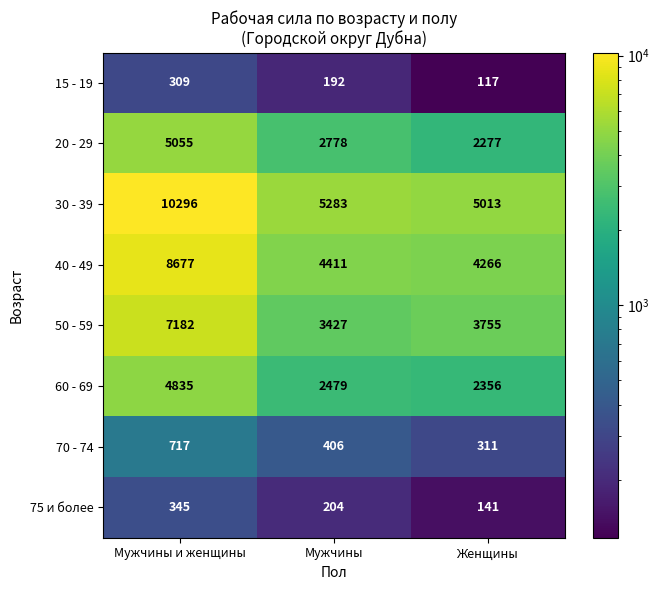

Which series has the largest total across all categories?

30 - 39